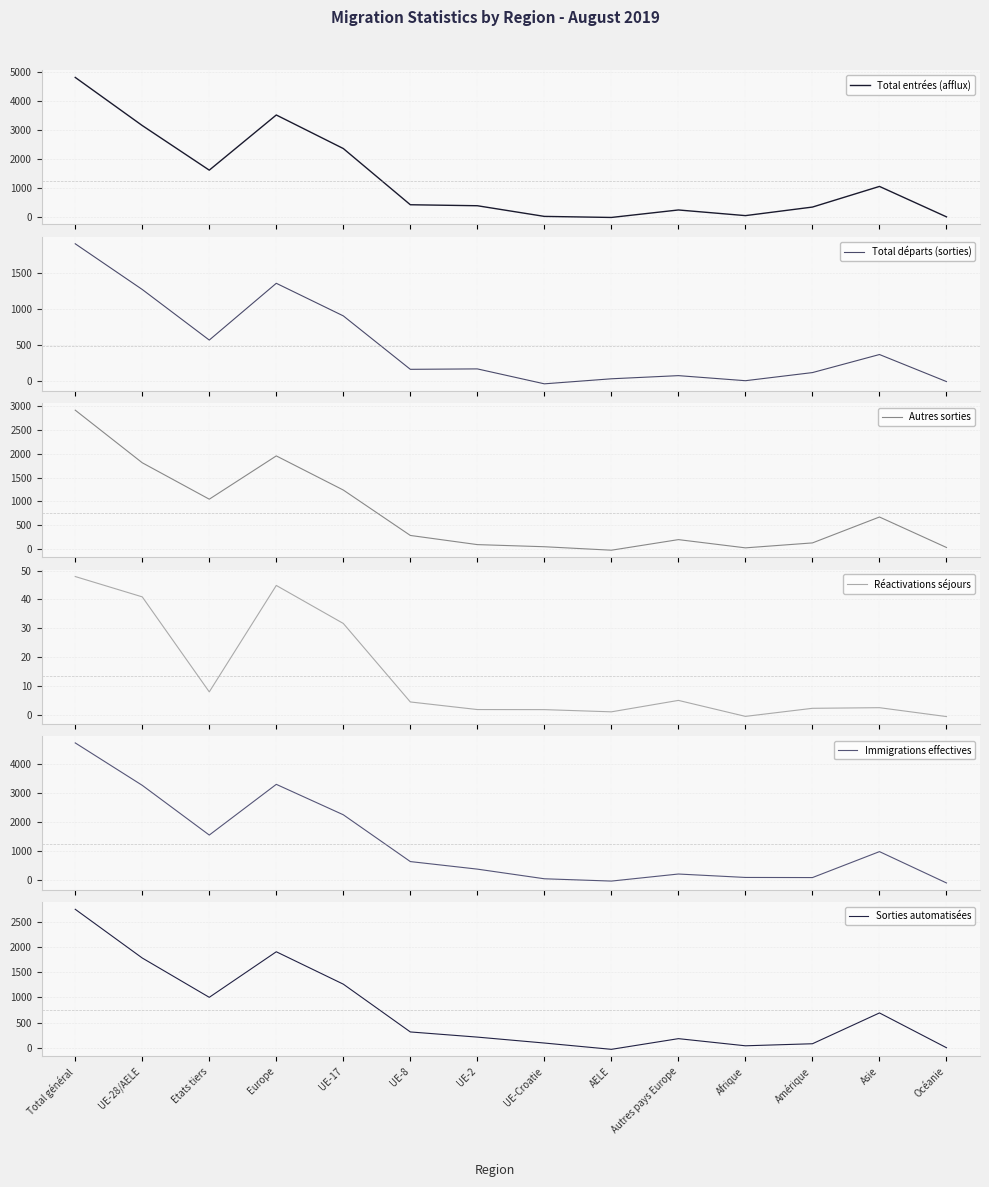

True or false: Immigrations effectives and Total entrées (afflux) intersect in this chart.

True